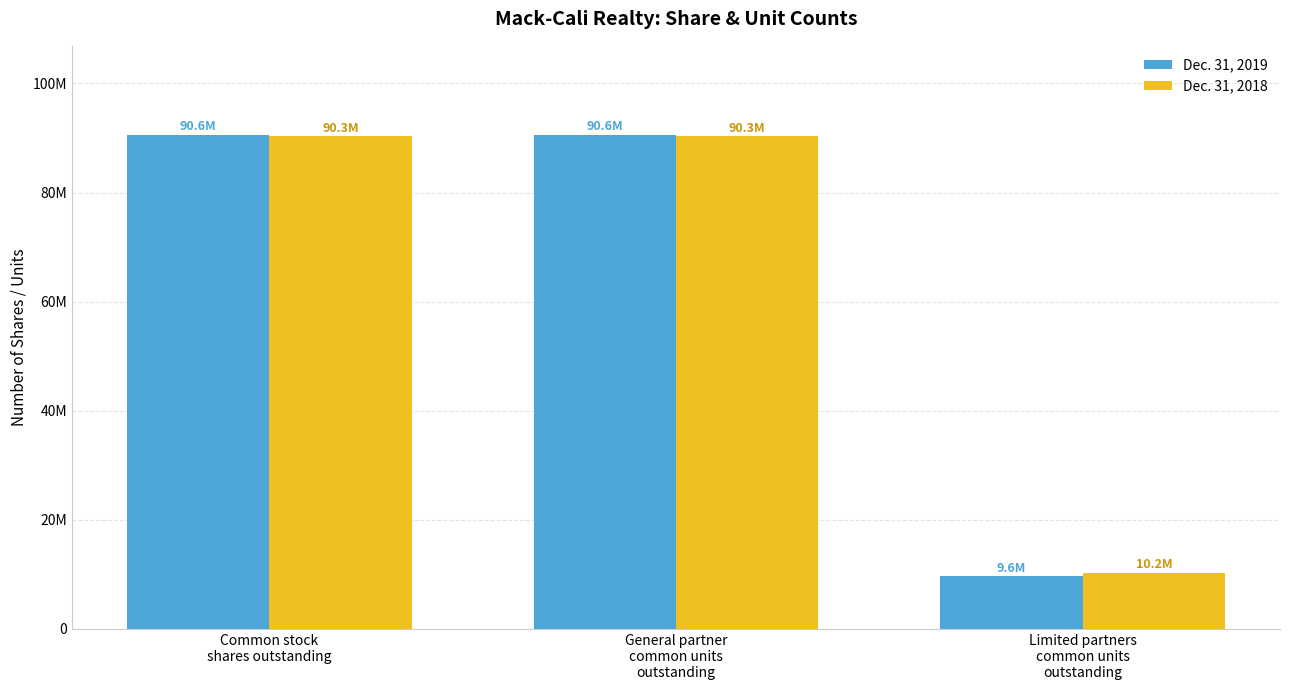

What position from the left is Limited partners
common units
outstanding?

3